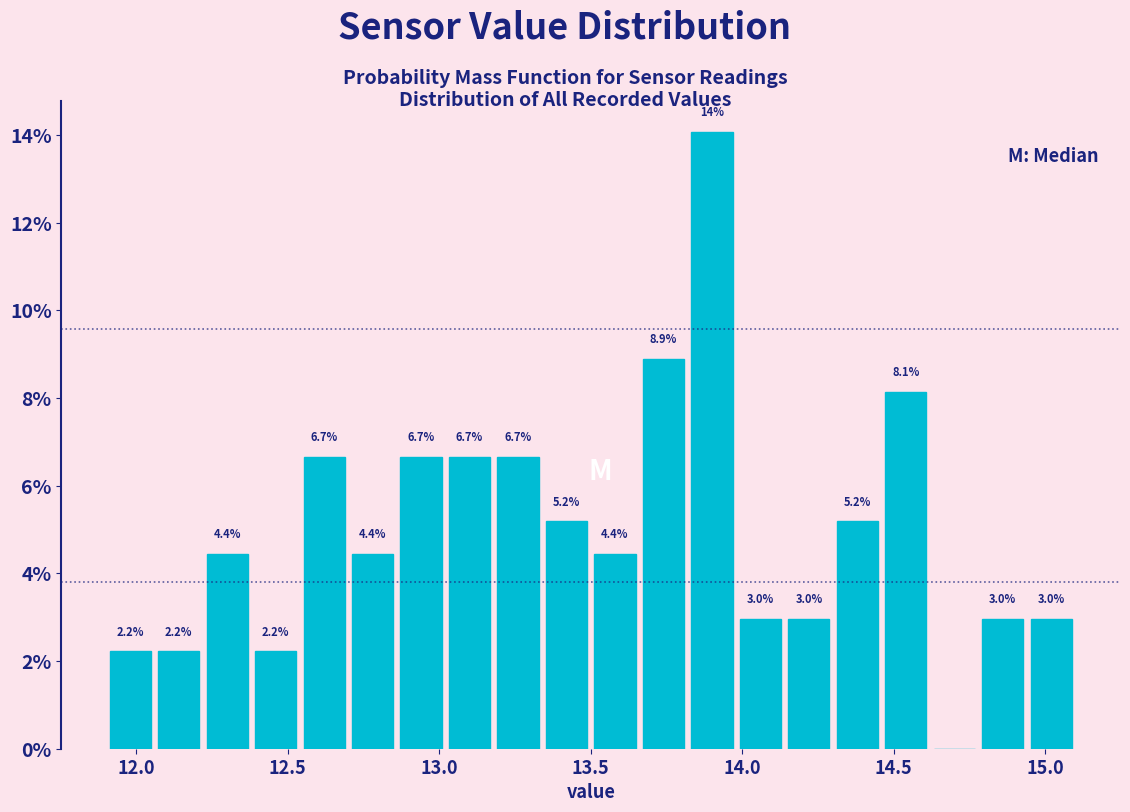

Around what value on the x-axis is the tallest bar? Give the approximate position of its centre, as read against the axis.

13.90